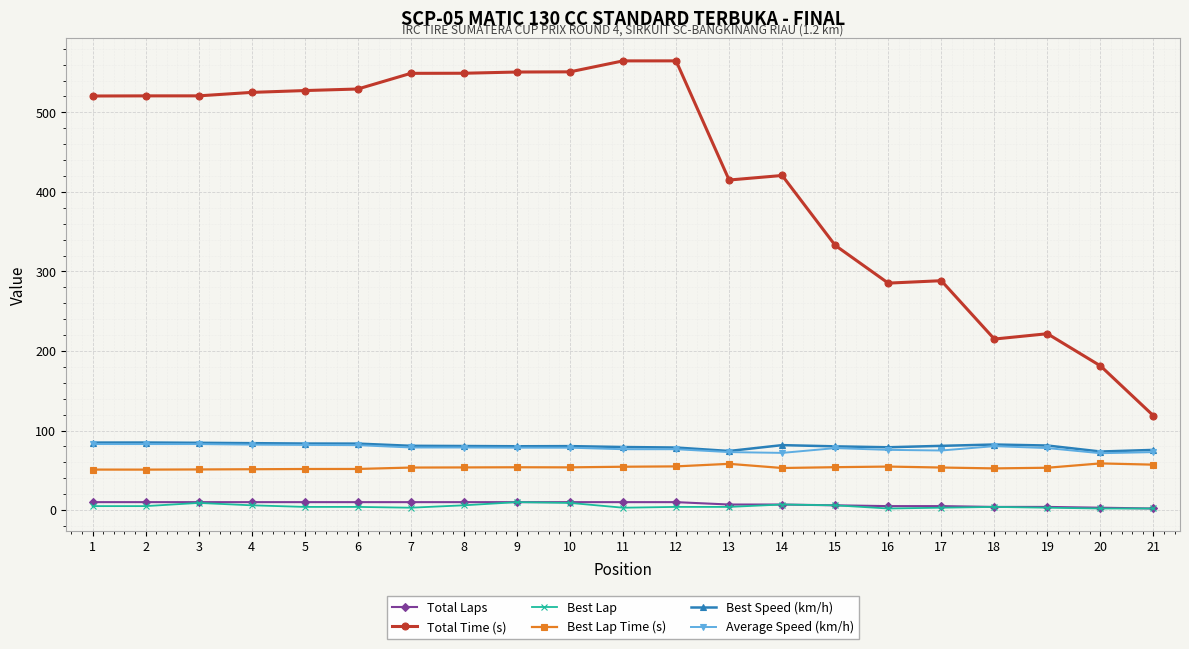

What is the value of the Average Speed (km/h) point at the 21st from the left?

72.9